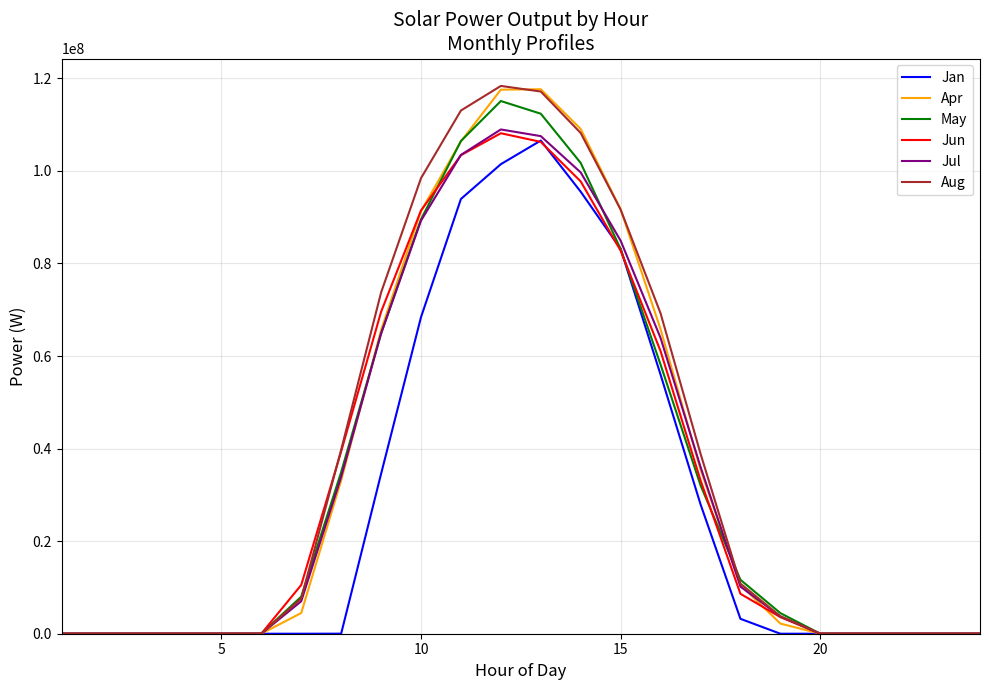

What is the greatest value displayed?

118355271.5